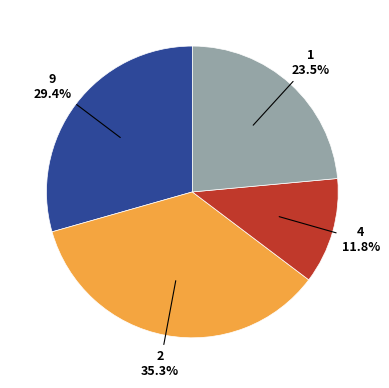

Is there any slice that represents more than half of the pie?

No